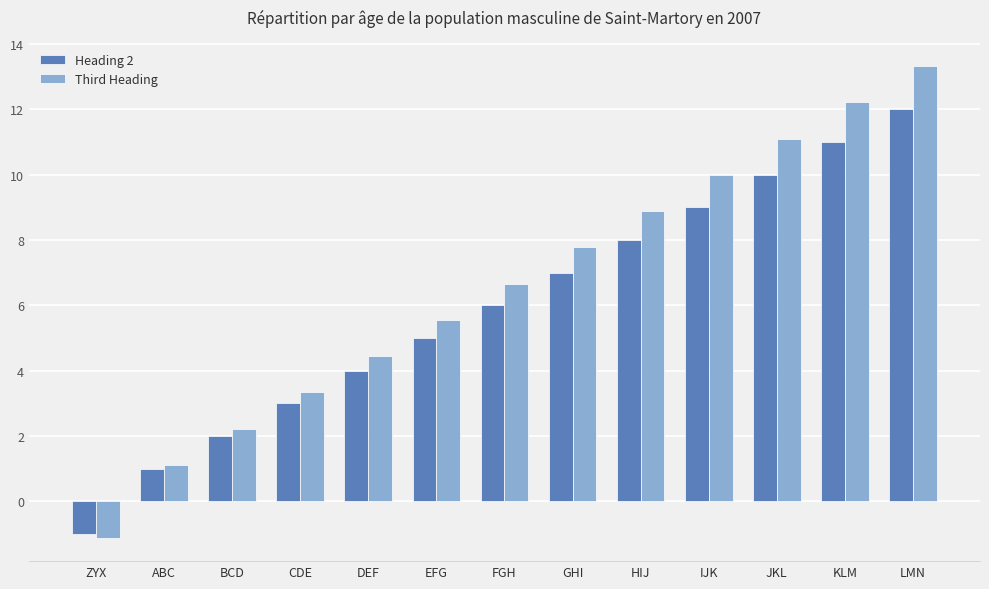

Which series has the largest total across all categories?

Third Heading